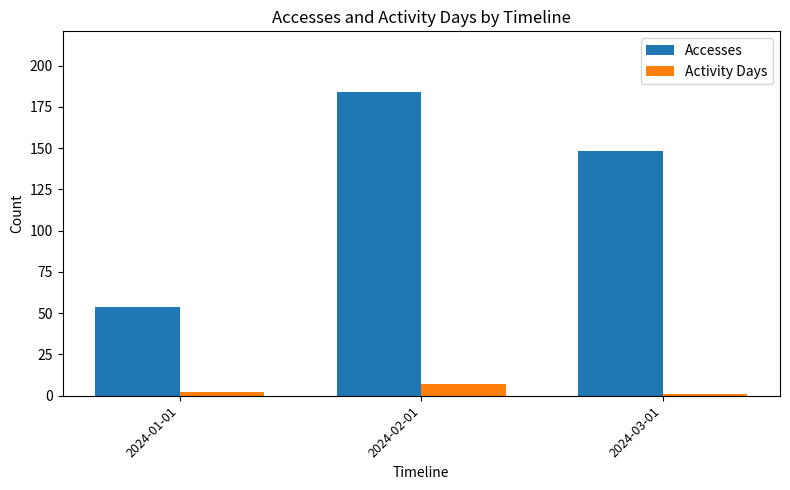

At which label is Accesses closest to 119?

2024-03-01